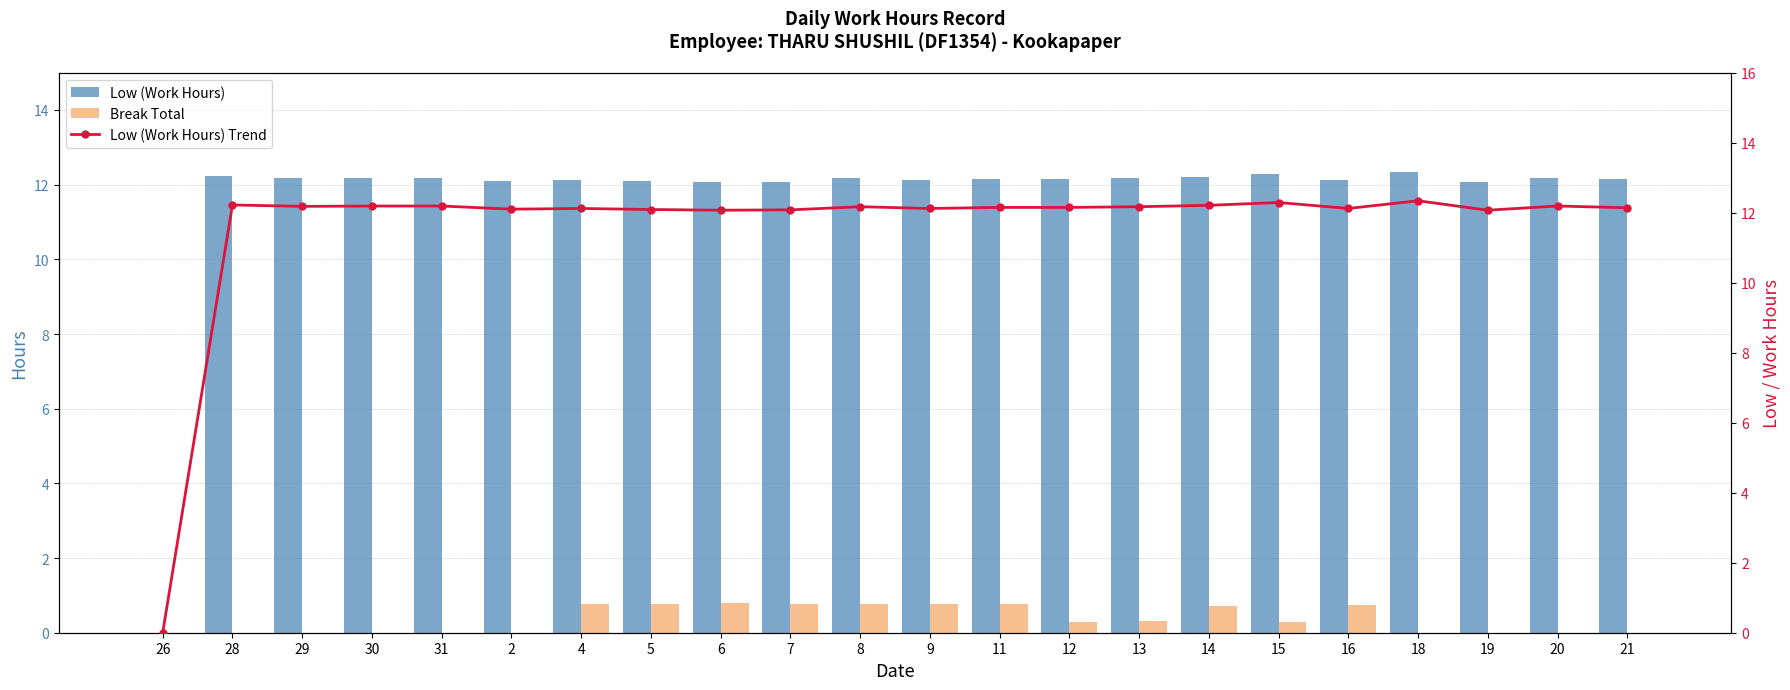

Which label corresponds to the largest value in the chart?

18